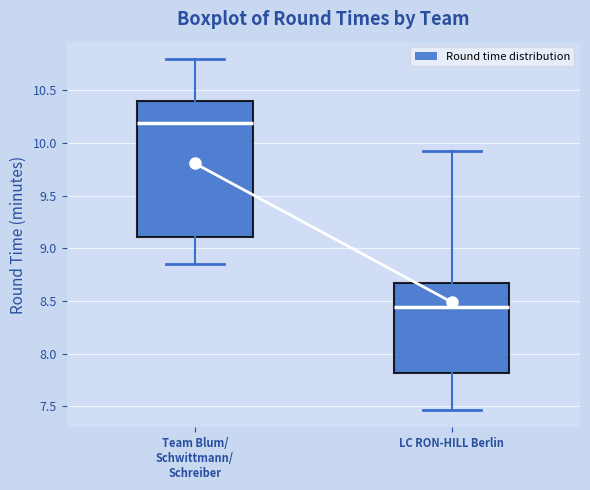

Comparing the boxes themselves (not the whiskers), which one is the tallest?

Team Blum/ Schwittmann/ Schreiber